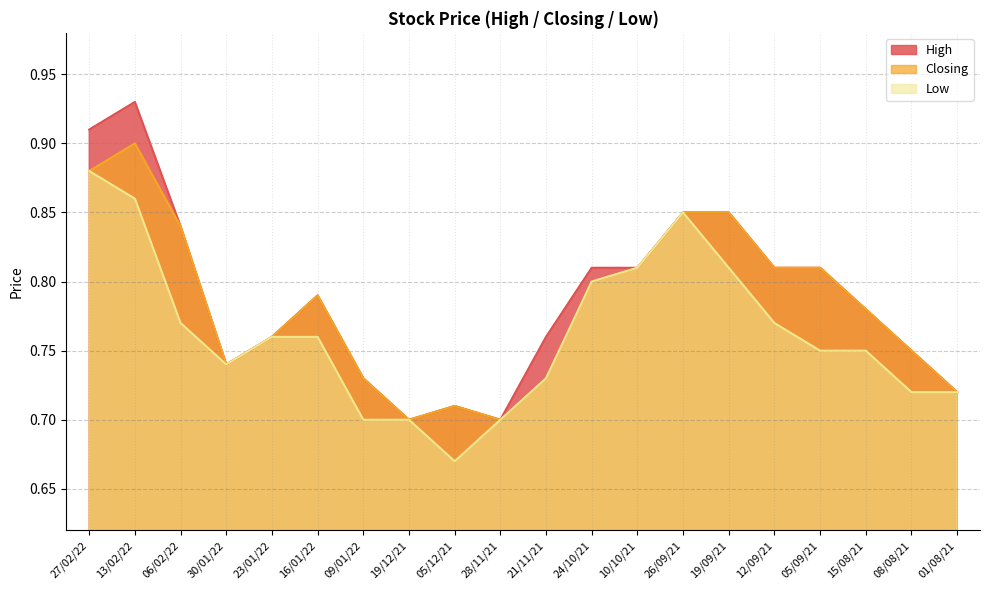

At how many categories does at least one series exceed 0?

20